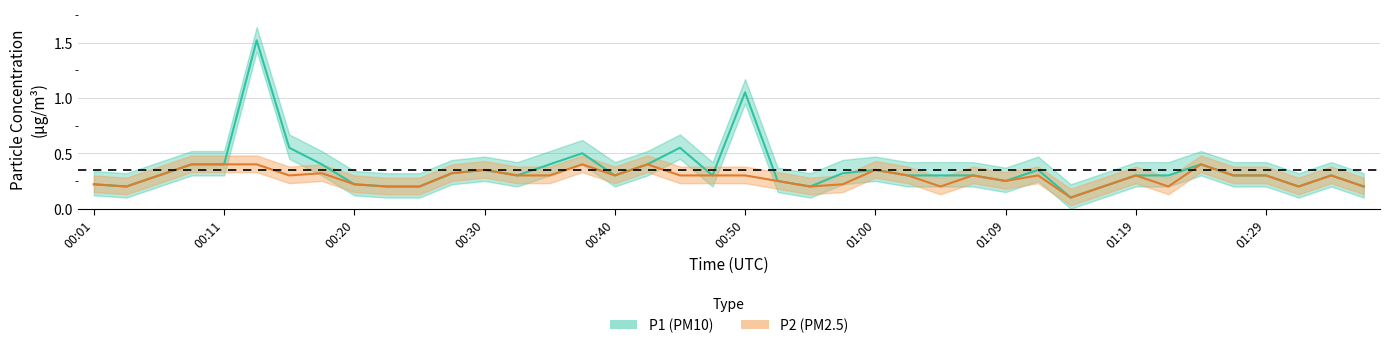

Count the P2 values in the range 0 to 1.

40